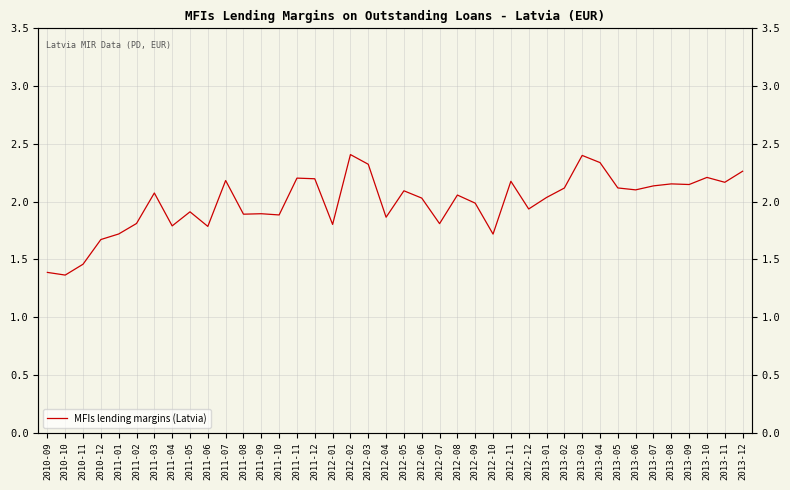

Which label corresponds to the smallest value in the chart?

2010-10